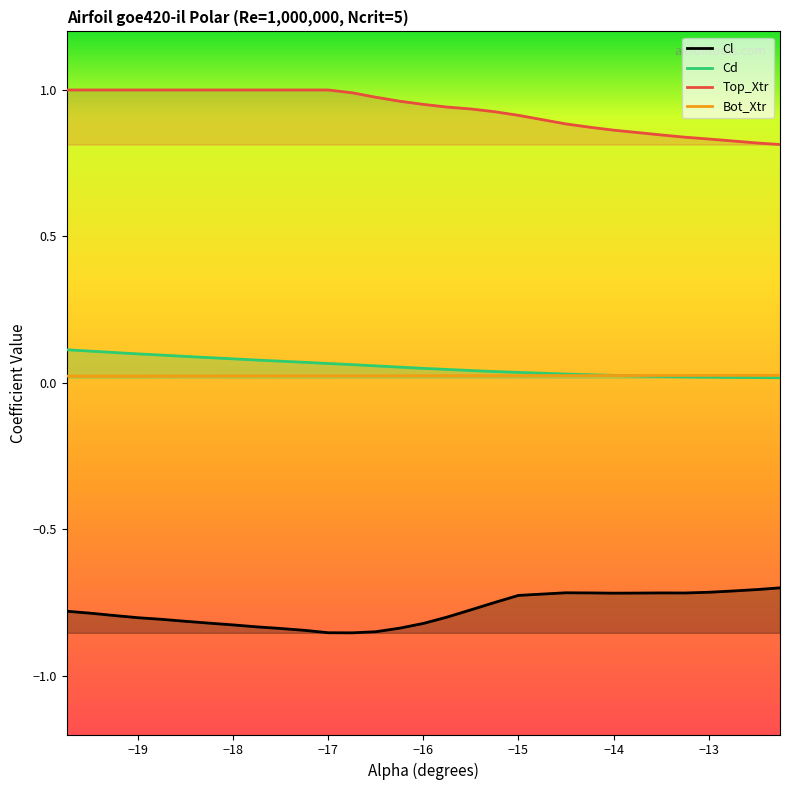

What is the total value across all series at −19?

0.3